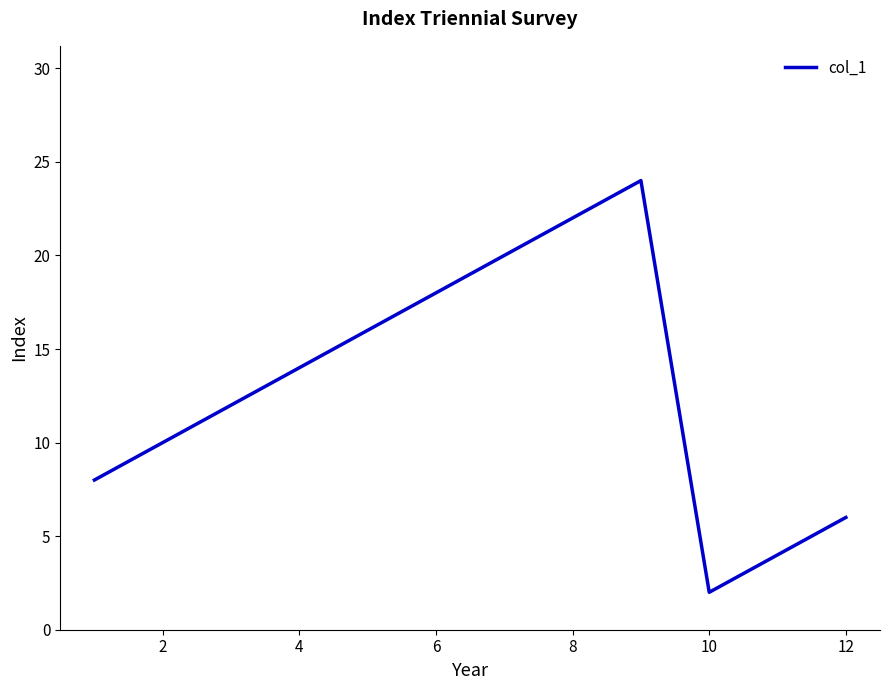

How many lines are shown in the chart?

1